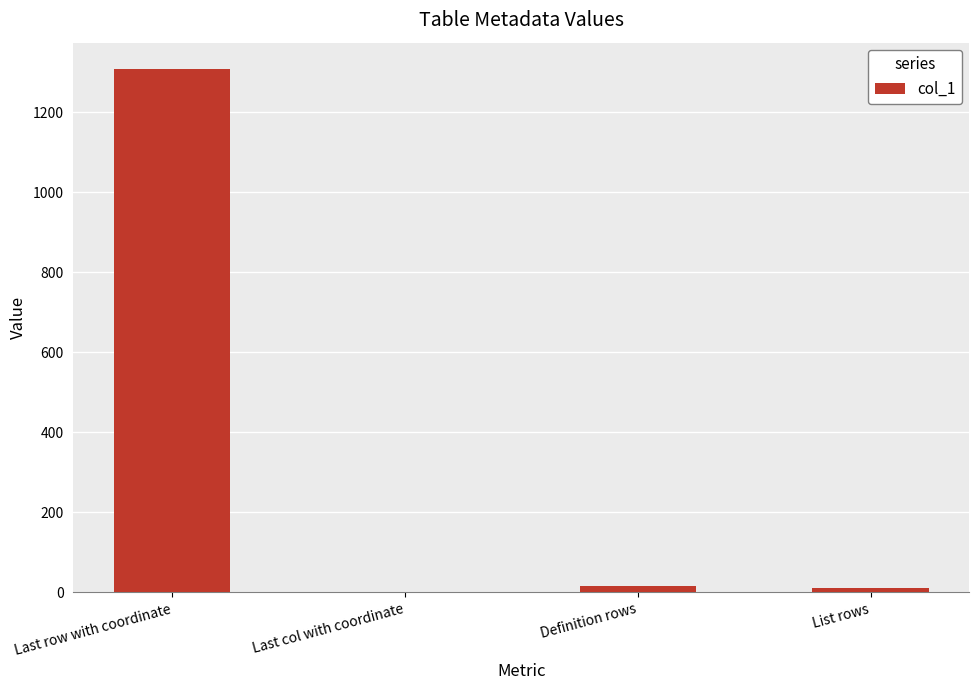

What is the change in value from Definition rows to List rows?

-5